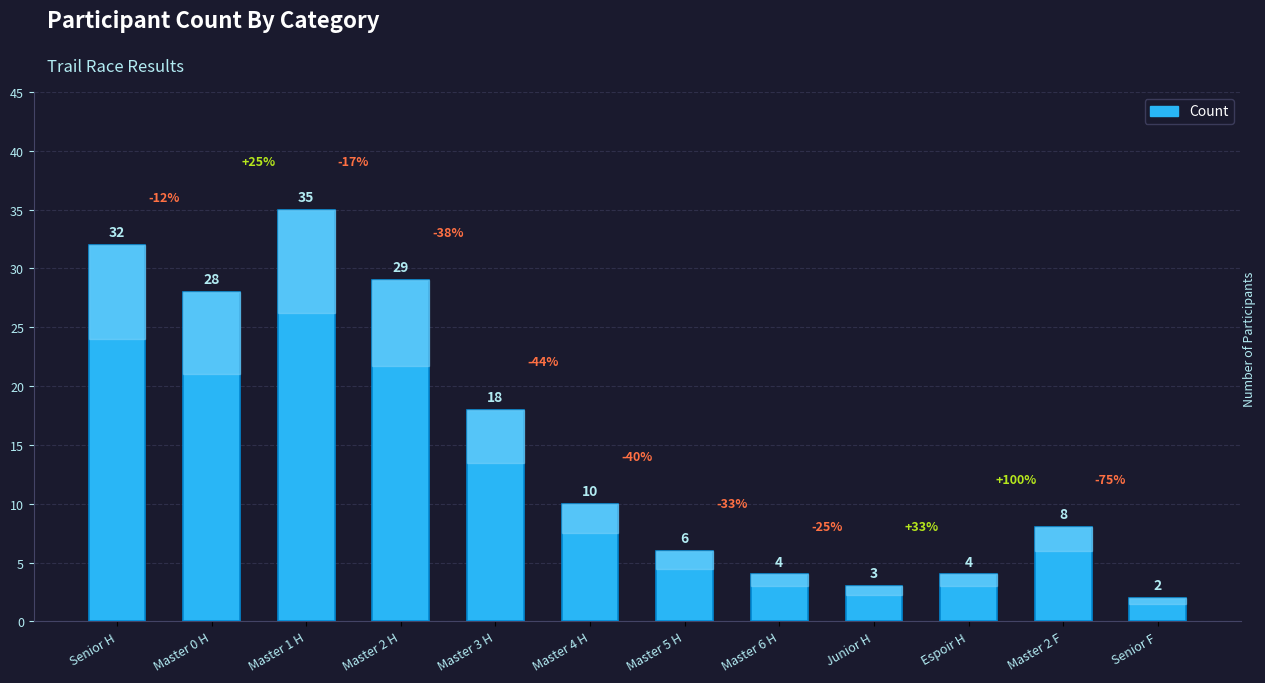

What is the label of the 11th bar from the right?

Master 0 H